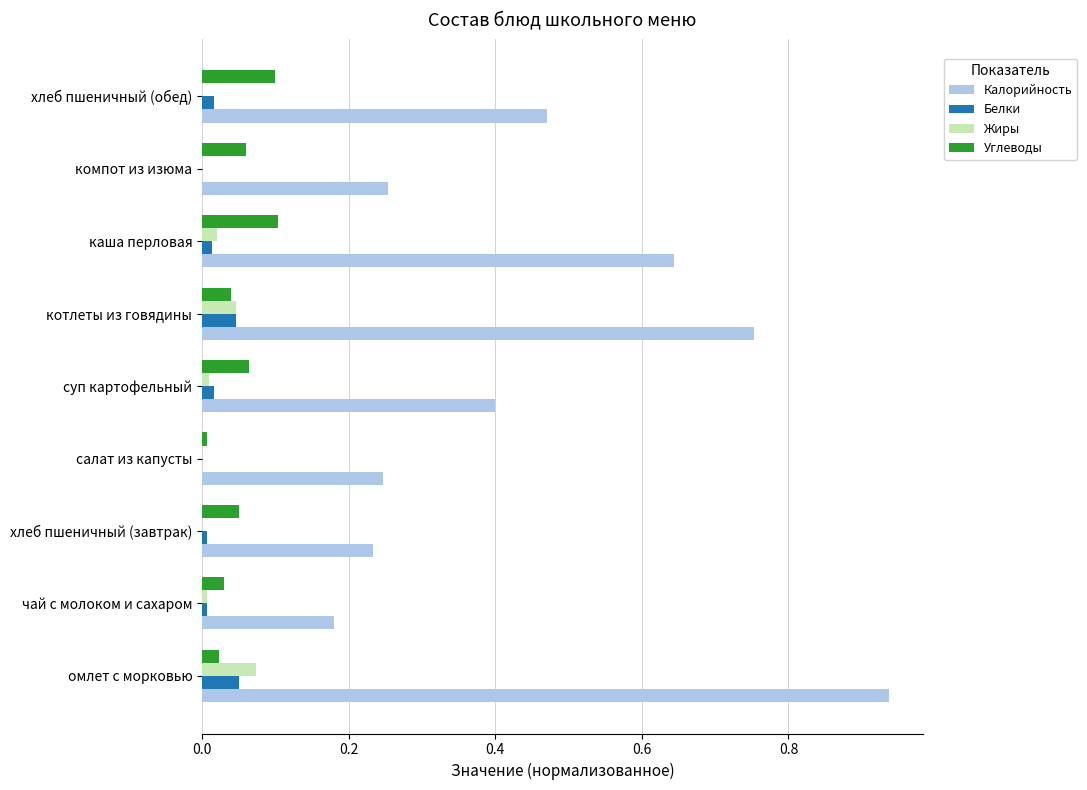

Is the value of Жиры at компот из изюма greater than the value of Белки at омлет с морковью?

No